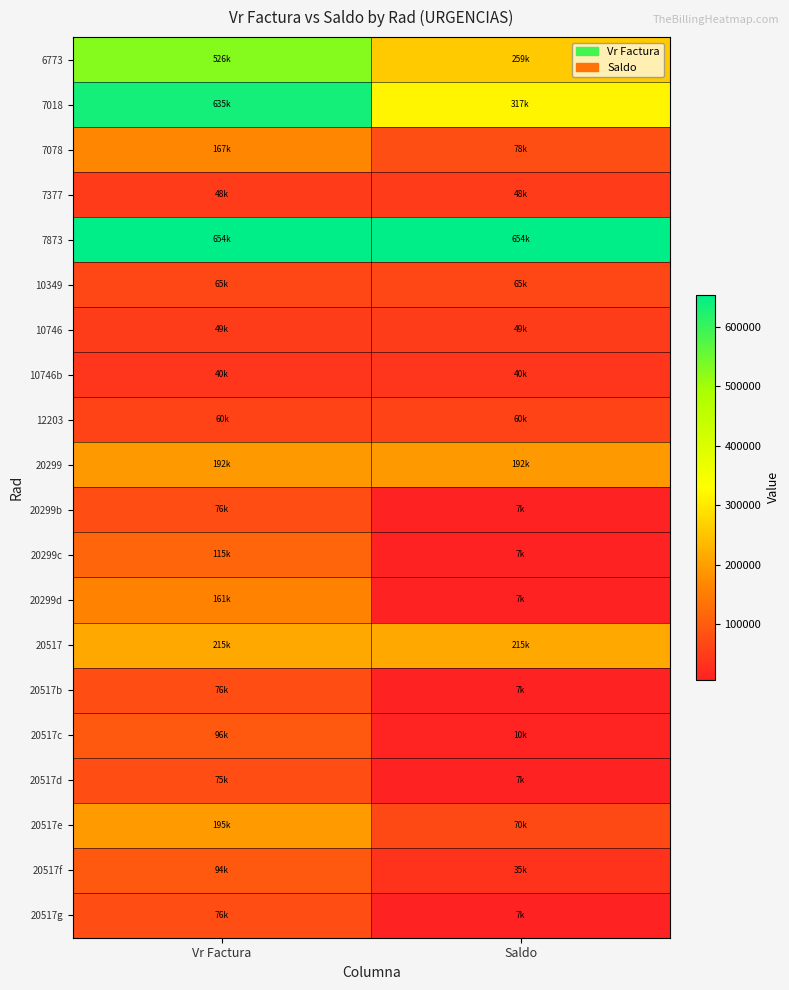

What is the minimum value shown in the chart?

6600